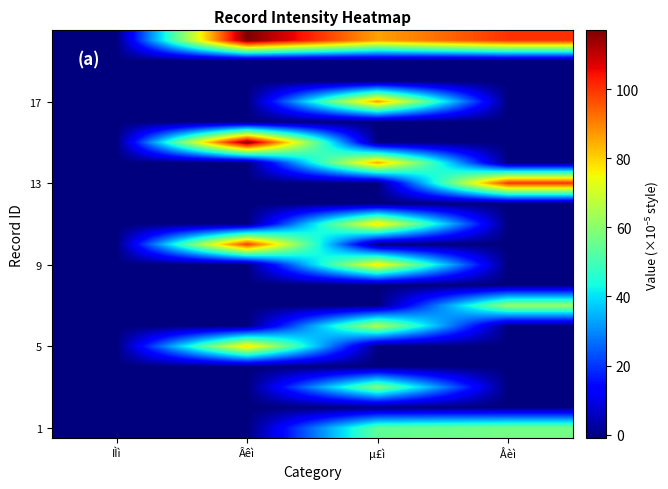

At how many categories does at least one series exceed 98?

2